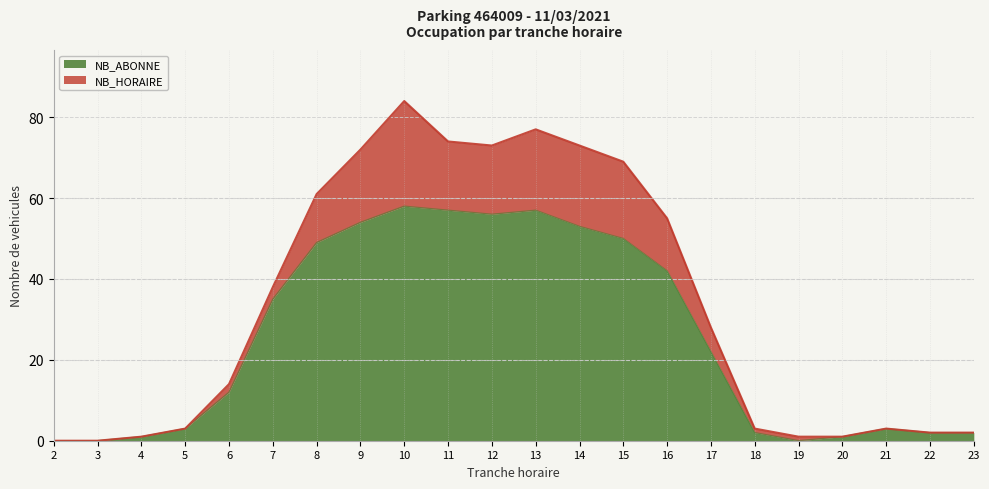

What is the change in value from 14 to 17?

-31